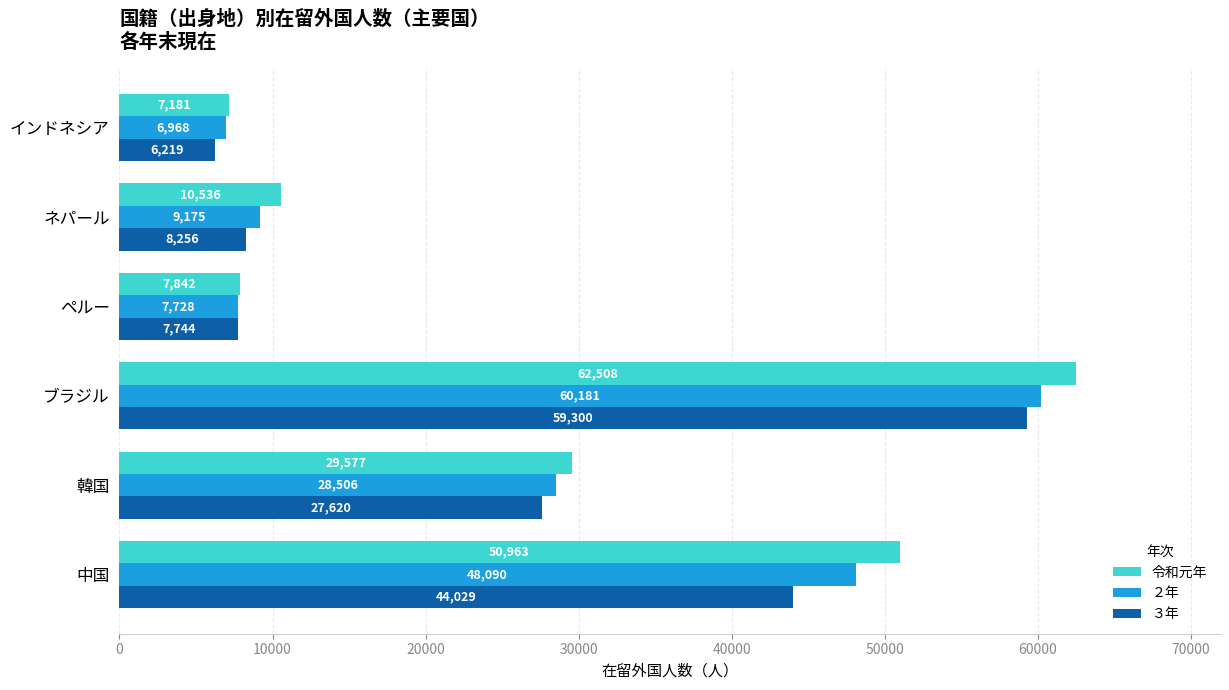

Count the number of categories in the chart.

6